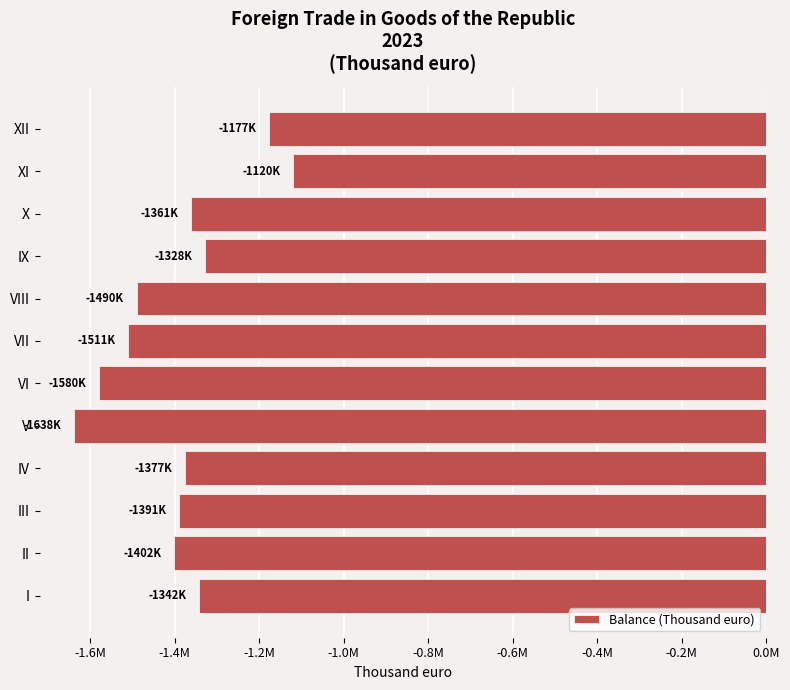

Are the bars horizontal?

Yes